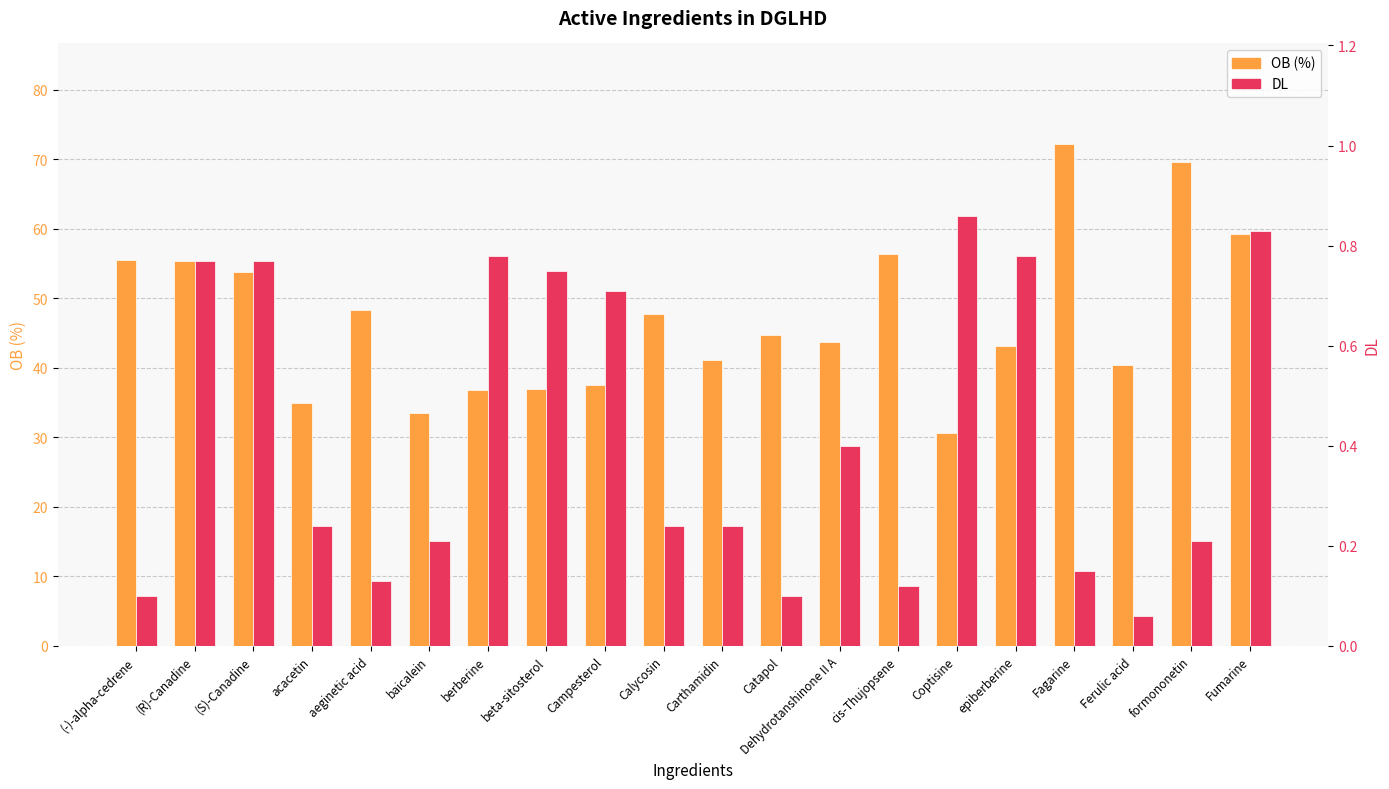

Rank the series by their average value, from highest to lowest.

OB (%), DL